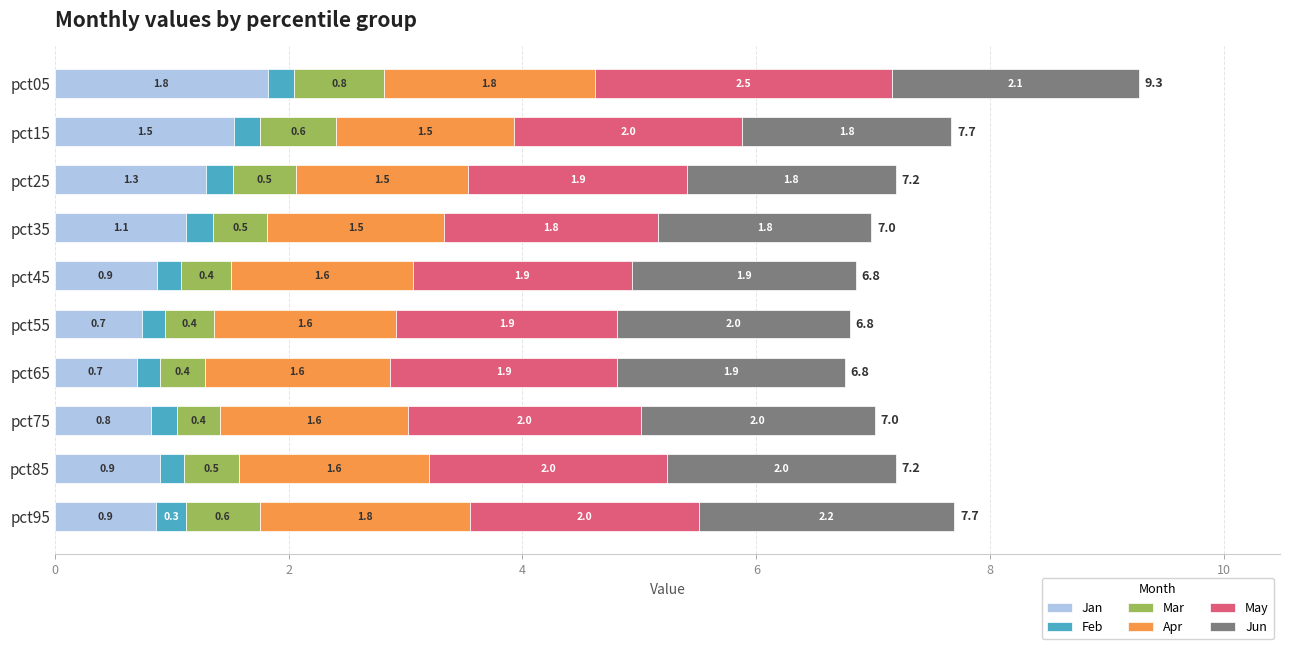

At which category is the sum across all series the highest?

pct05